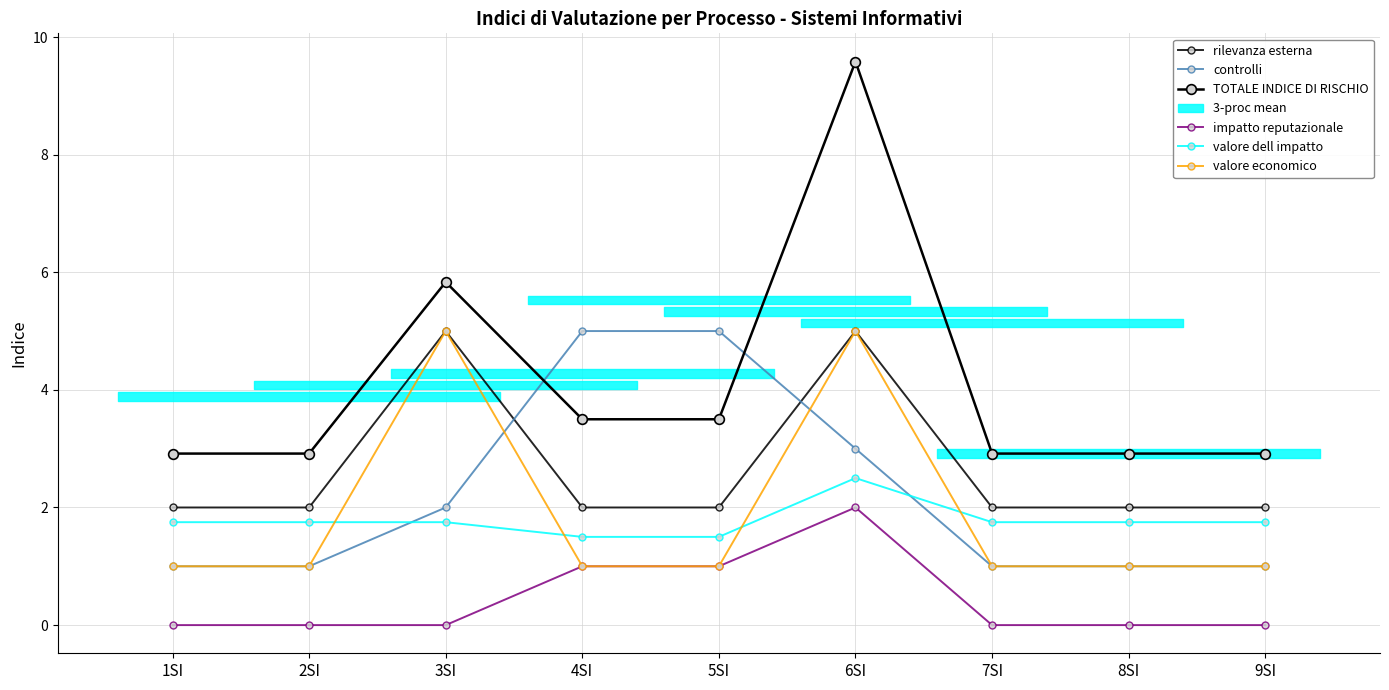

List the series in order of their peak value, lowest first.

impatto reputazionale, valore dell impatto, rilevanza esterna, controlli, valore economico, TOTALE INDICE DI RISCHIO